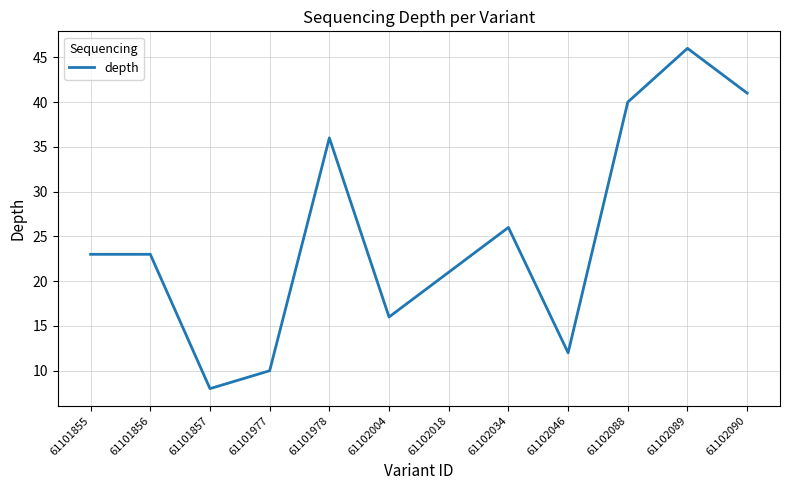

What is the sum of the values at 61102004 and 61102090?

57